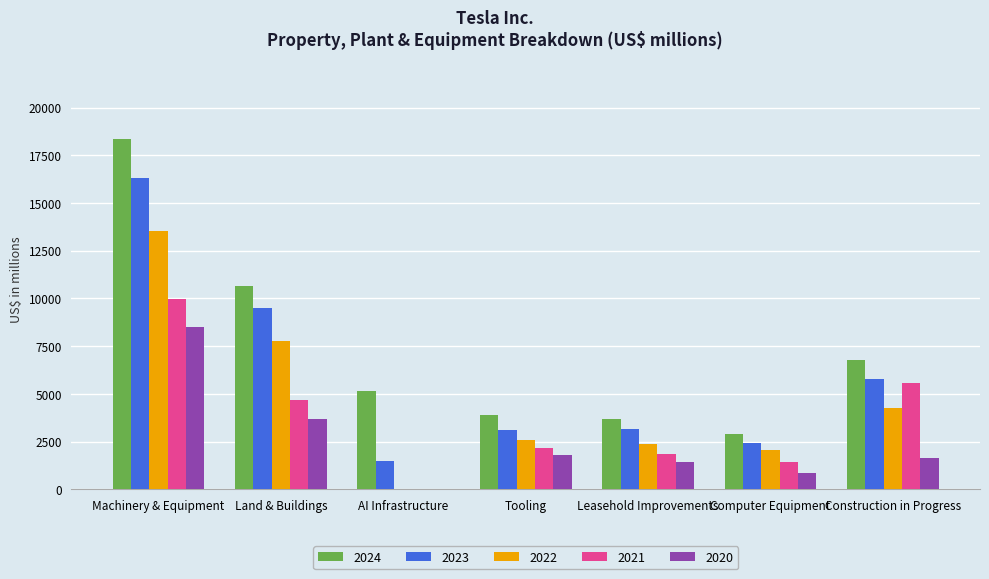

Where does the 2024 series first go above 5152?

Machinery & Equipment